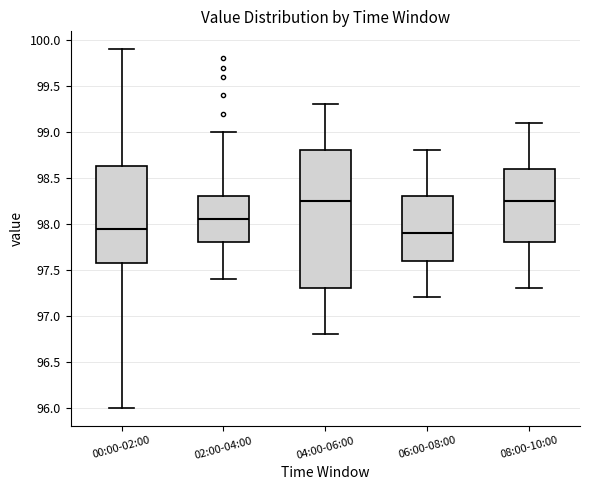

Reading left to right, transcribe this box plot: for each box, give where its median line is, the range the box spans, and where its two whiskers end, as read against the y-axis. The values are not printed on the chart, so give them approximately, as read against the axis.

00:00-02:00: median 97.95, box 97.60 to 98.65, whiskers 96.00 to 99.90
02:00-04:00: median 98.05, box 97.80 to 98.30, whiskers 97.40 to 99.00
04:00-06:00: median 98.25, box 97.30 to 98.80, whiskers 96.80 to 99.30
06:00-08:00: median 97.90, box 97.60 to 98.30, whiskers 97.20 to 98.80
08:00-10:00: median 98.25, box 97.80 to 98.60, whiskers 97.30 to 99.10